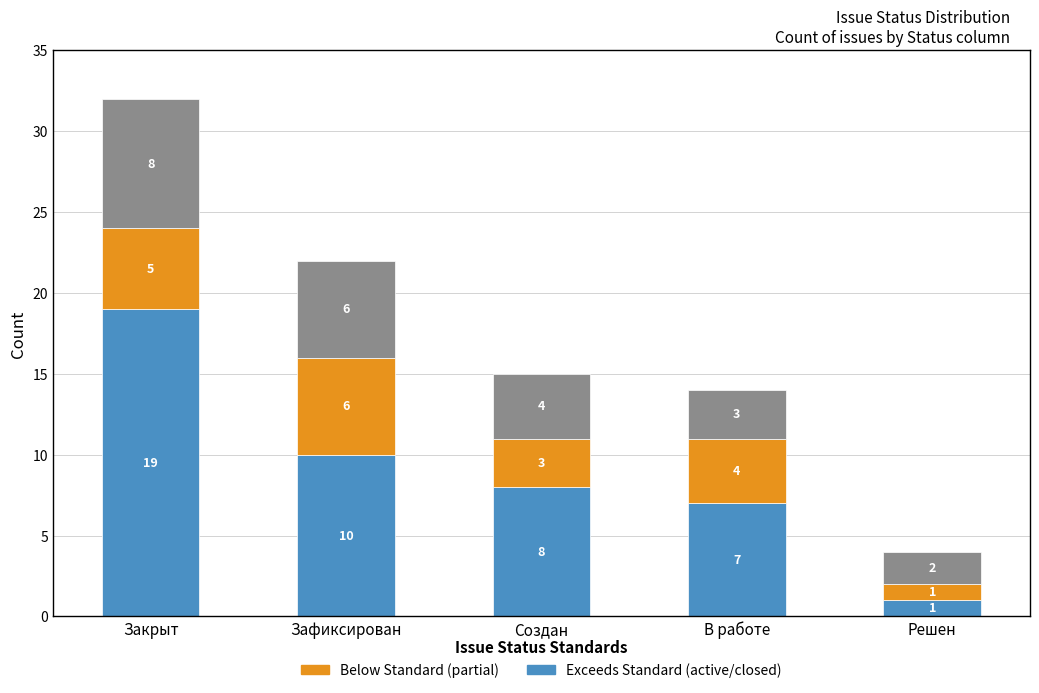

What is the total value across all series at Решен?

4